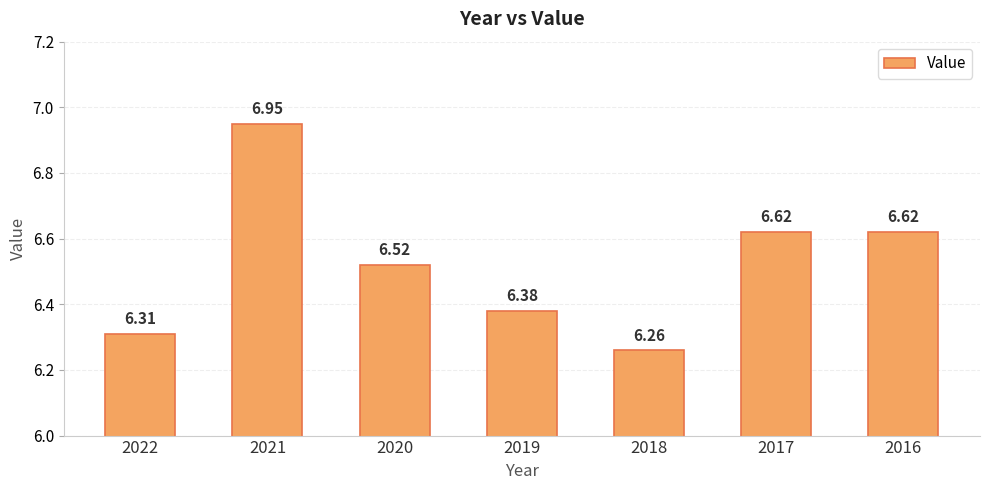

Which category has the lowest value across all series?

2018